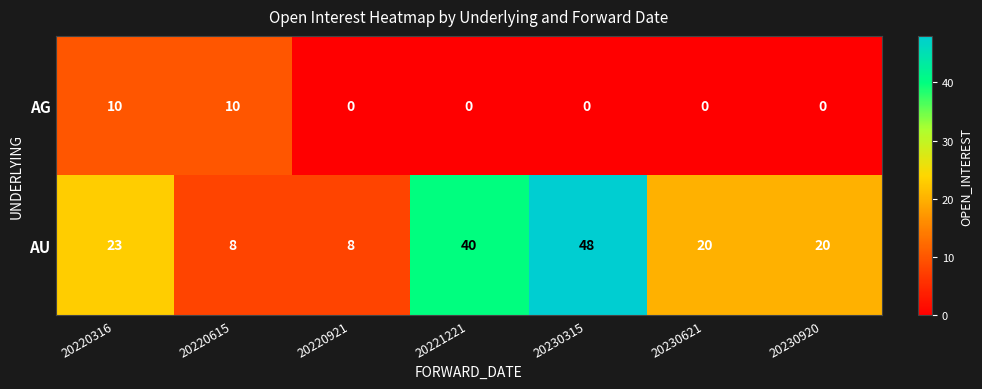

The AU series shows 40 at 20221221. True or false?

True